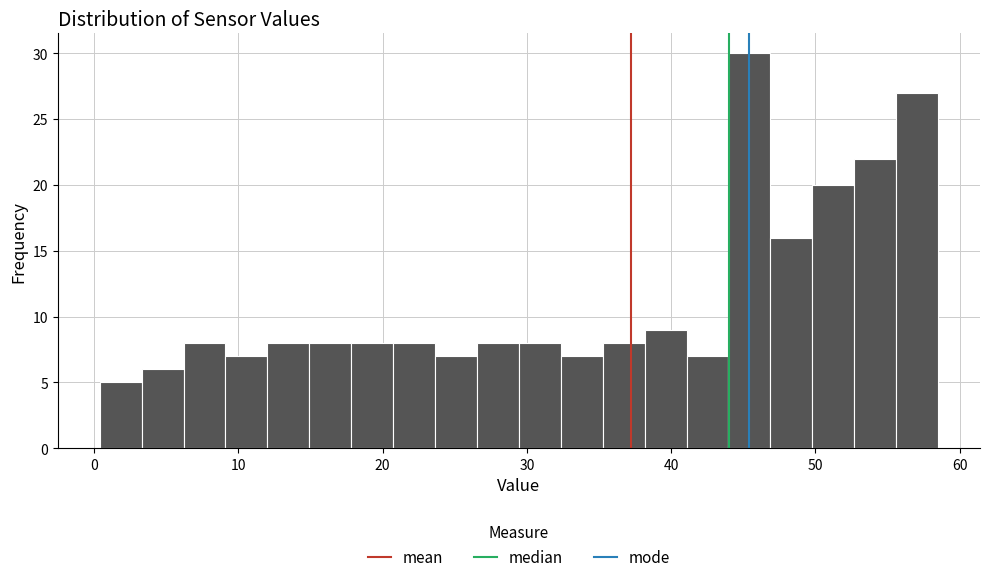

Around what value on the x-axis is the tallest bar? Give the approximate position of its centre, as read against the axis.

45